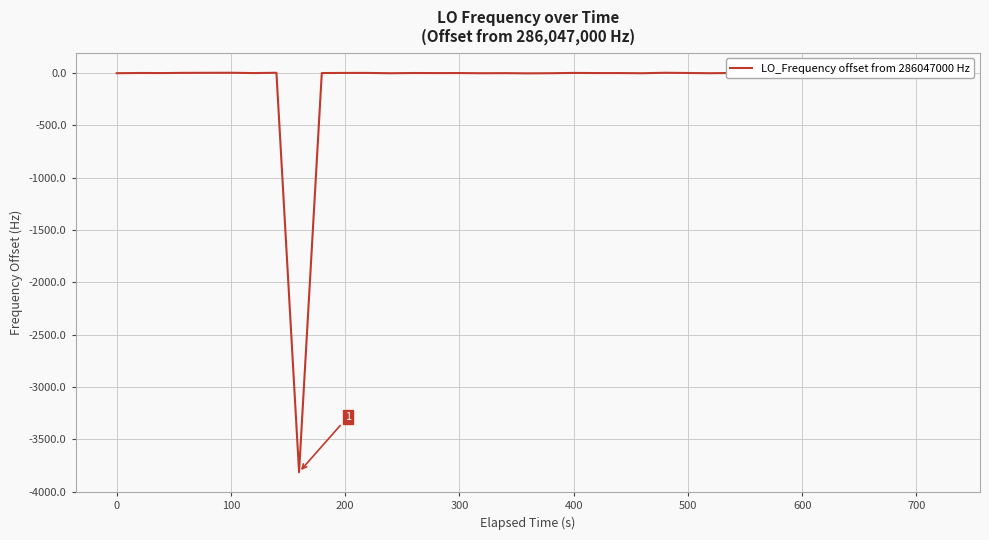

Does the chart have visible grid lines?

Yes